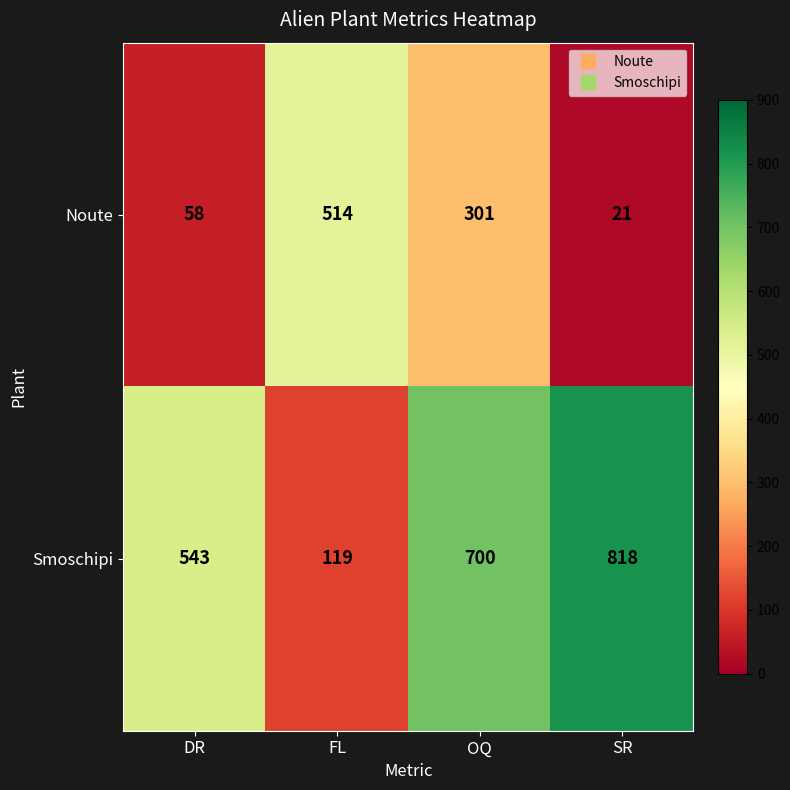

What is the smallest value displayed?

21